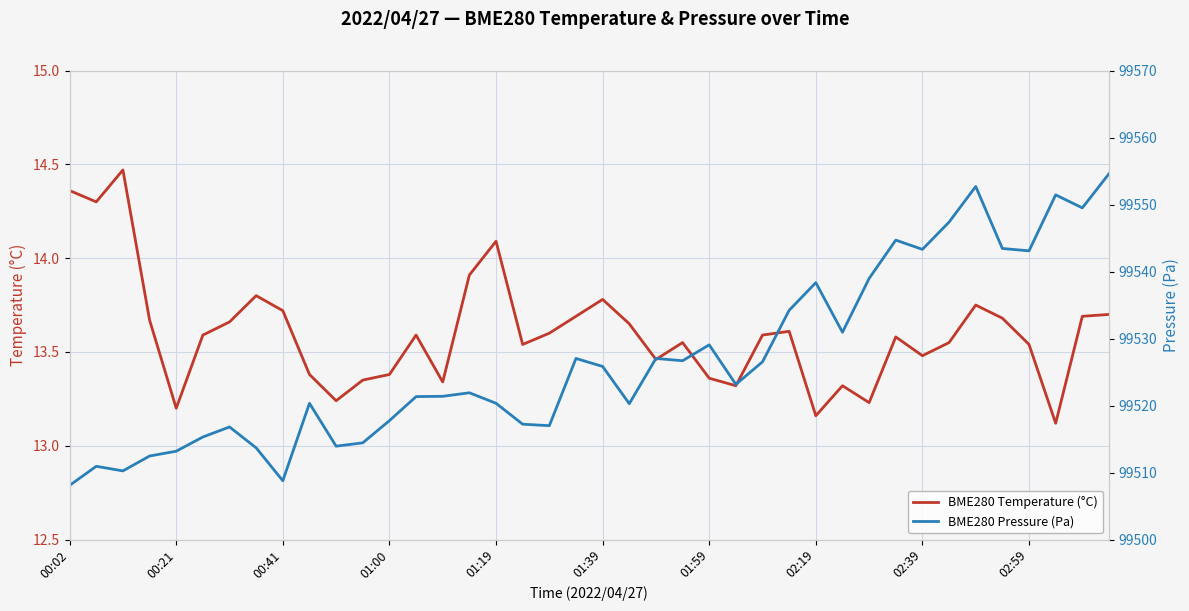

Is it true that BME280 Temperature (°C) equals 13.5 at 02:39?

True